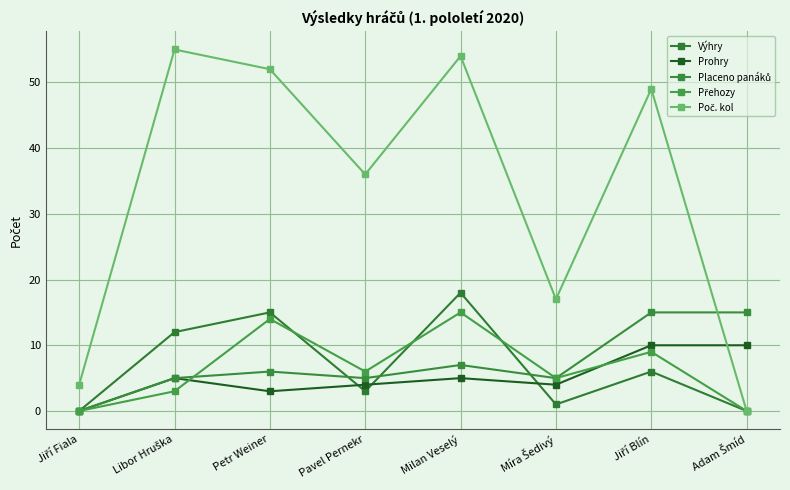

List the labels in order of Přehozy value, largest first.

Milan Veselý, Petr Weiner, Jiří Blín, Pavel Pernekr, Míra Šedivý, Libor Hruška, Jiří Fiala, Adam Šmíd